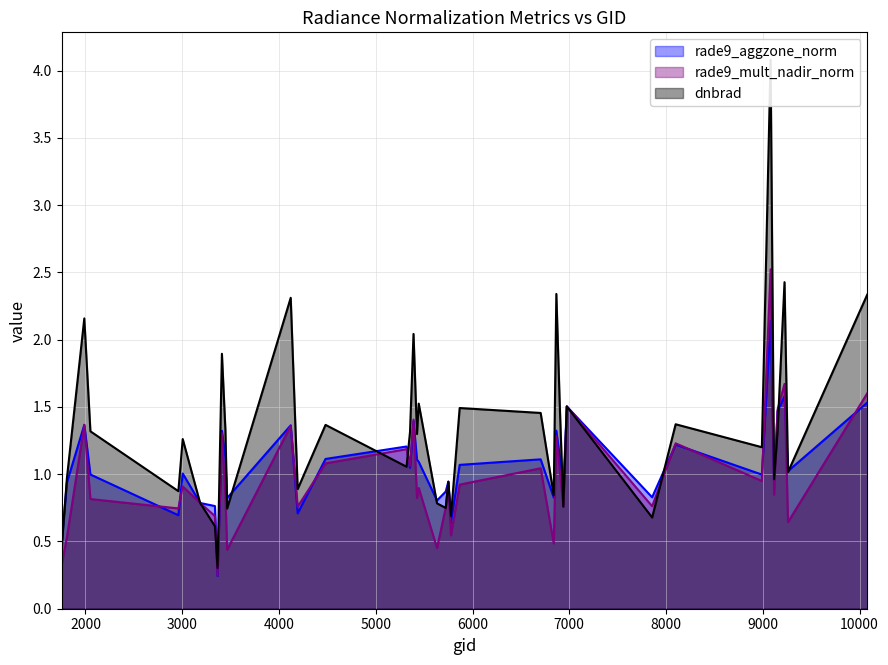

Is the value of dnbrad at 5426 greater than the value of rade9_mult_nadir_norm at 5390?

No